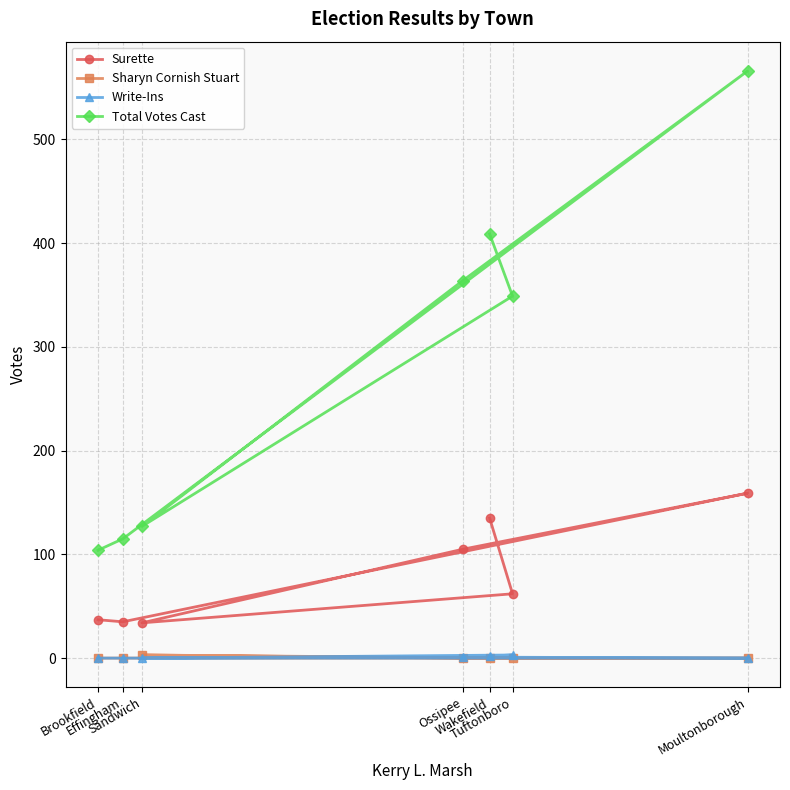

True or false: Write-Ins and Total Votes Cast intersect in this chart.

False